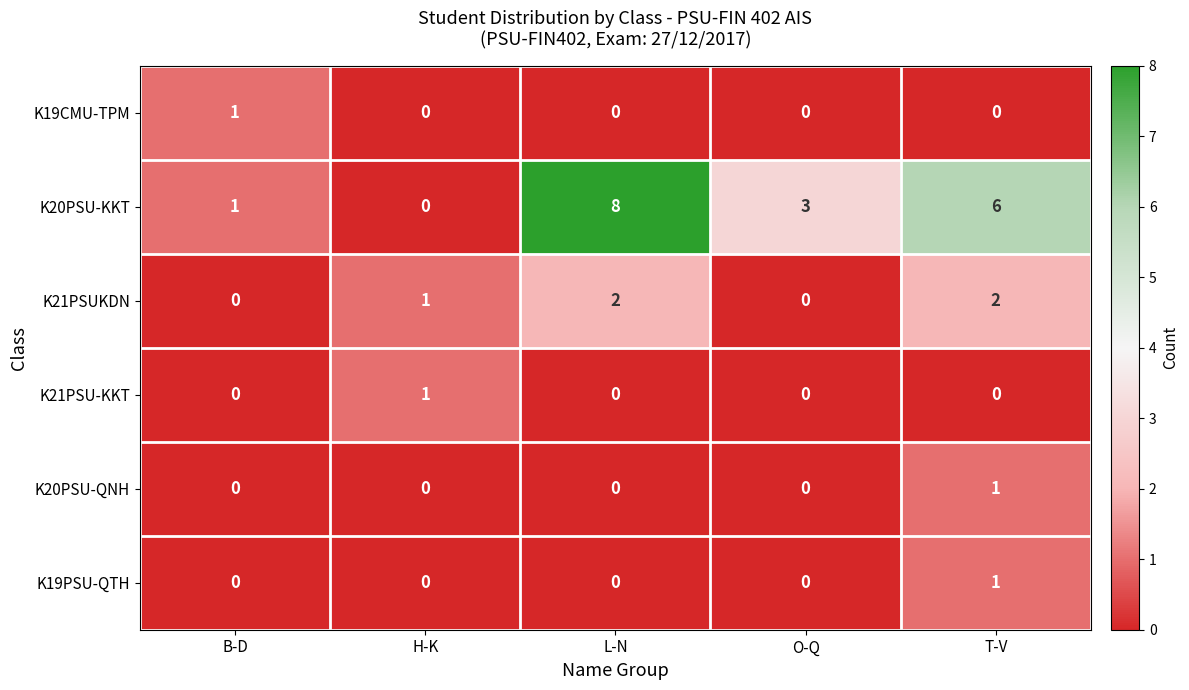

What is the maximum value shown in the chart?

8